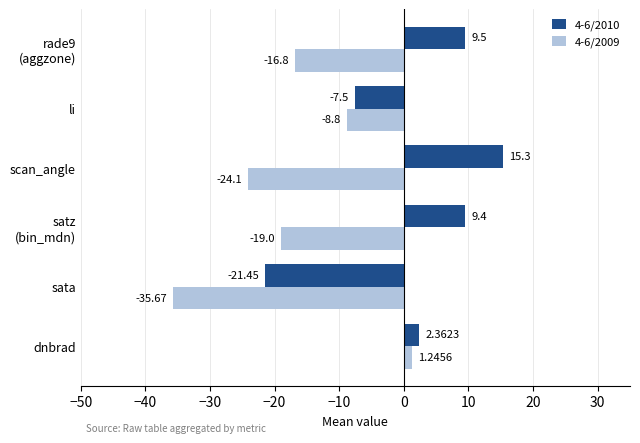

Rank the series by their average value, from lowest to highest.

4-6/2009, 4-6/2010